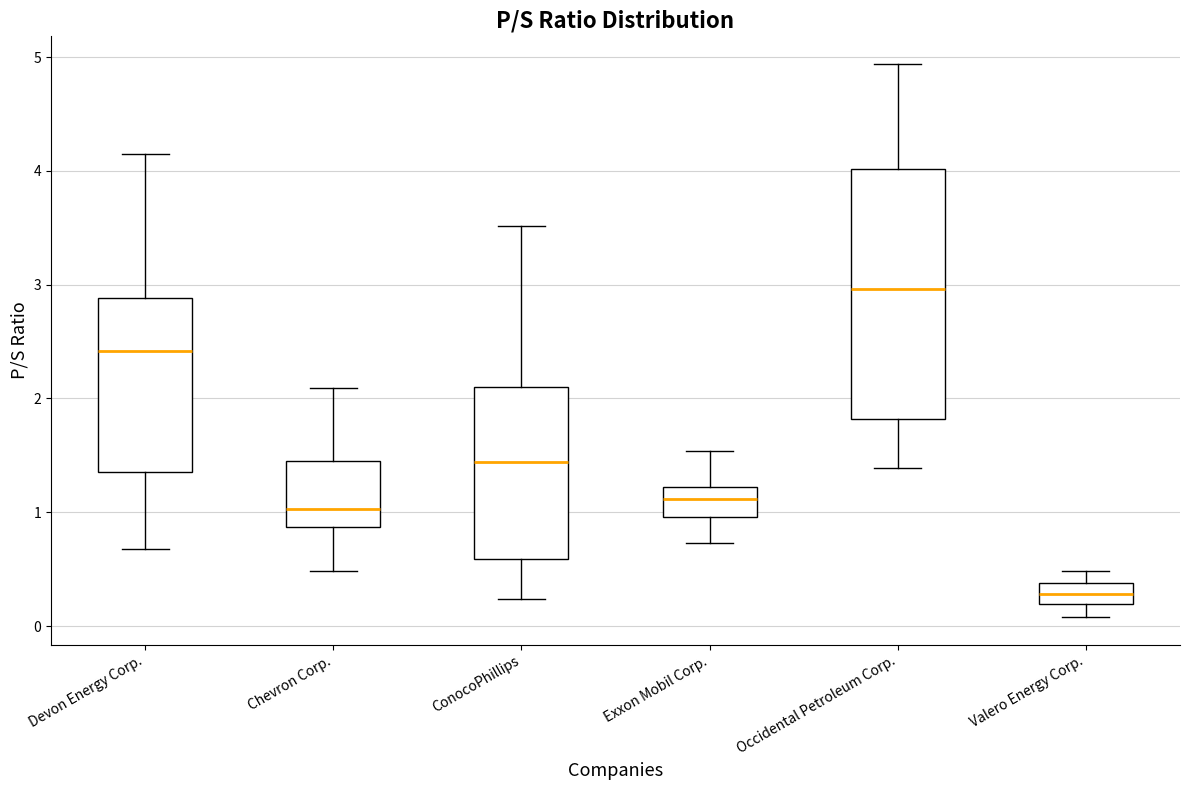

Reading left to right, read every box against the y-axis: the position of its median line, the range the box covers, and the ends of its whiskers. The values are not printed on the chart, so give them approximately, as read against the axis.

Devon Energy Corp.: median 2.4, box 1.4 to 2.9, whiskers 0.7 to 4.2
Chevron Corp.: median 1.0, box 0.9 to 1.5, whiskers 0.5 to 2.1
ConocoPhillips: median 1.4, box 0.6 to 2.1, whiskers 0.2 to 3.5
Exxon Mobil Corp.: median 1.1, box 1.0 to 1.2, whiskers 0.7 to 1.5
Occidental Petroleum Corp.: median 3.0, box 1.8 to 4.0, whiskers 1.4 to 4.9
Valero Energy Corp.: median 0.3, box 0.2 to 0.4, whiskers 0.1 to 0.5